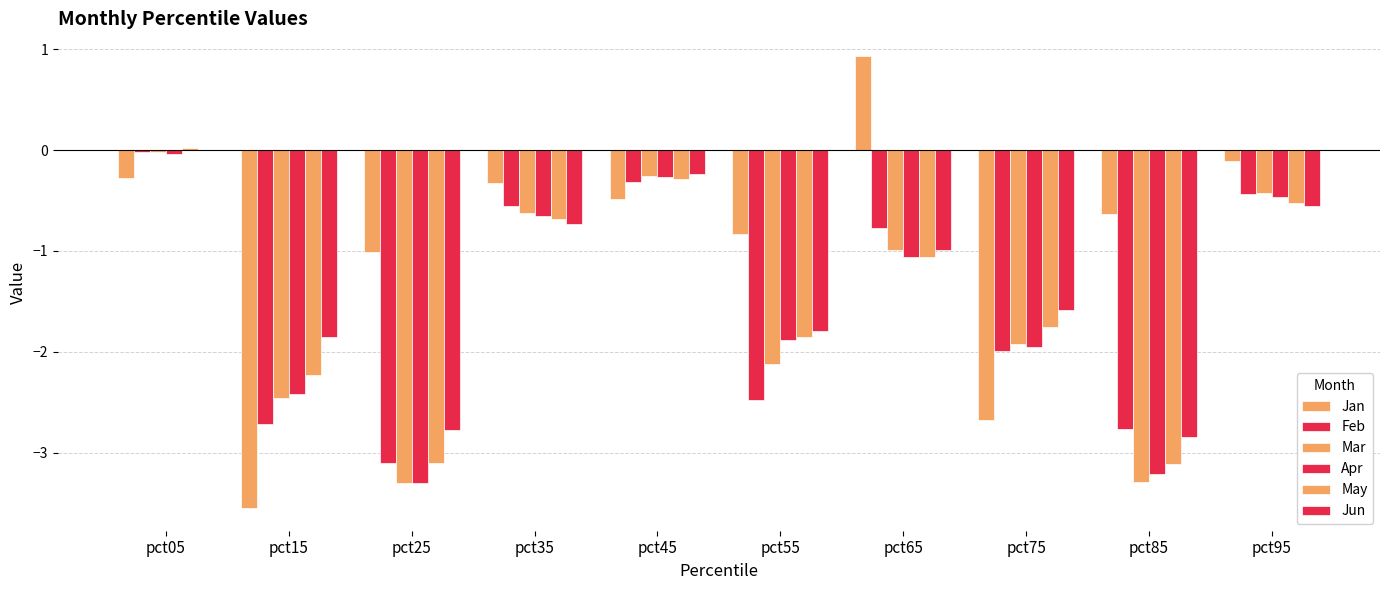

At which label does Mar reach its minimum?

pct25